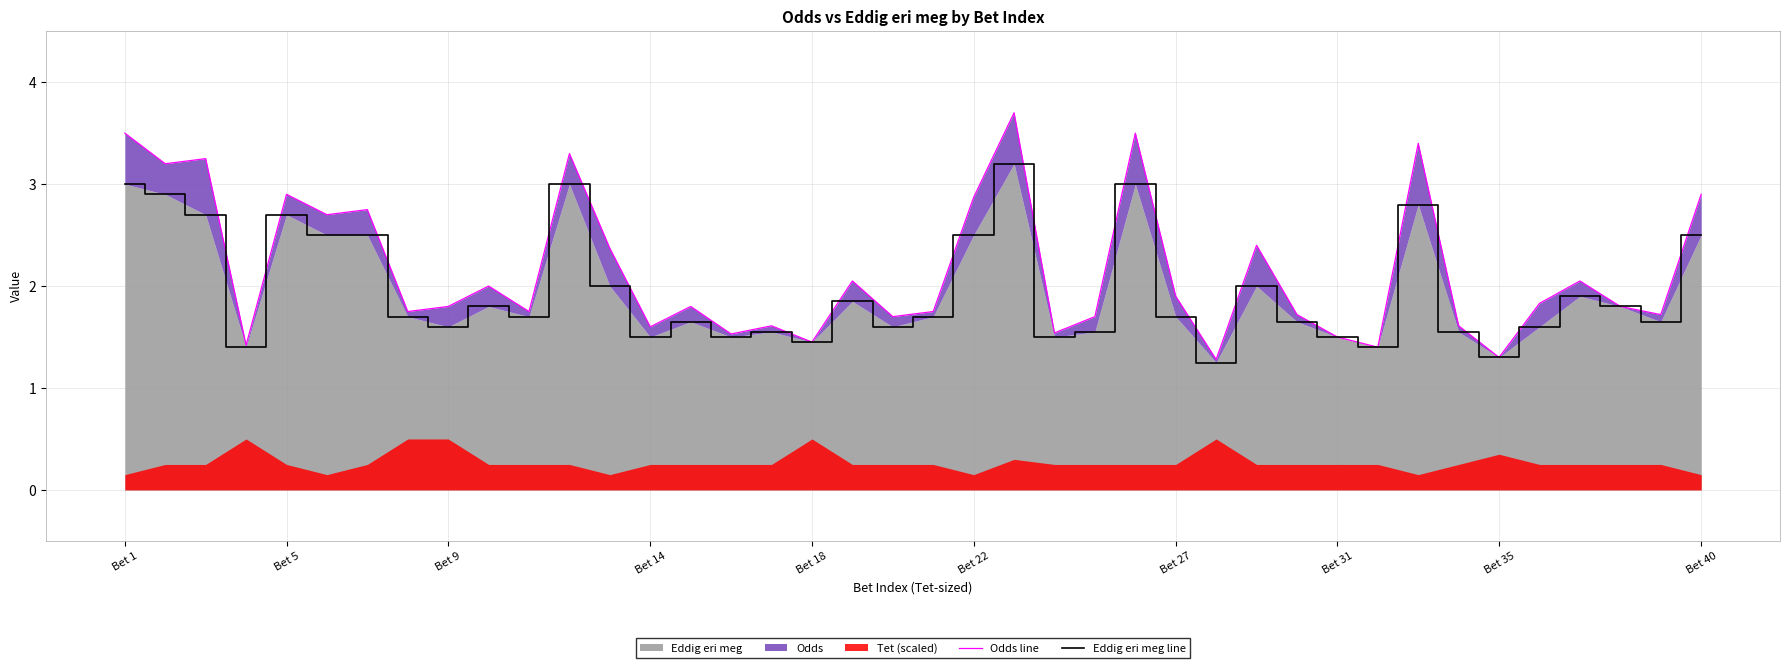

True or false: Eddig eri meg has a value of 3.5 at Bet 40.

False